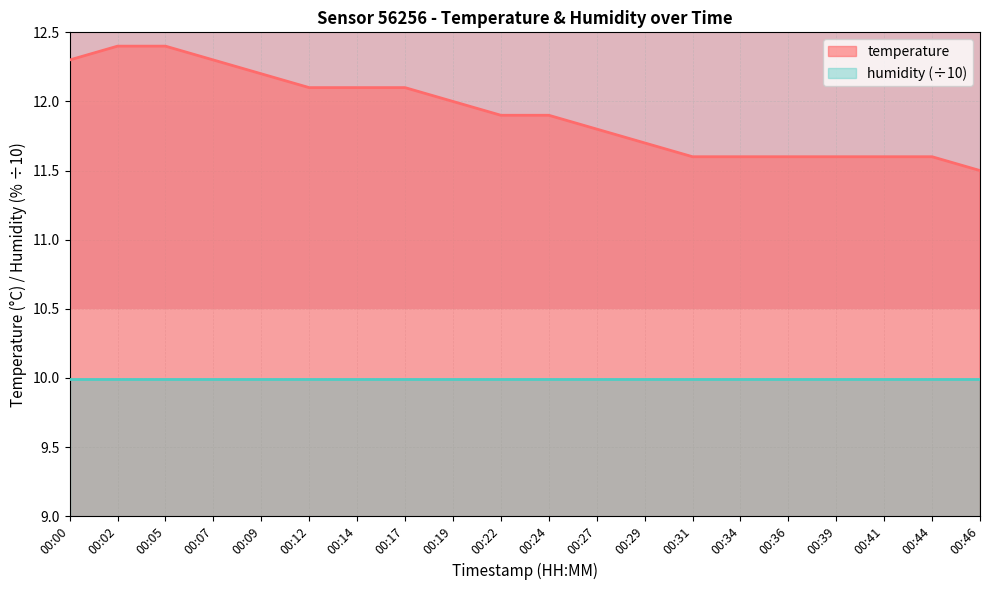

What is the greatest value displayed?

12.4